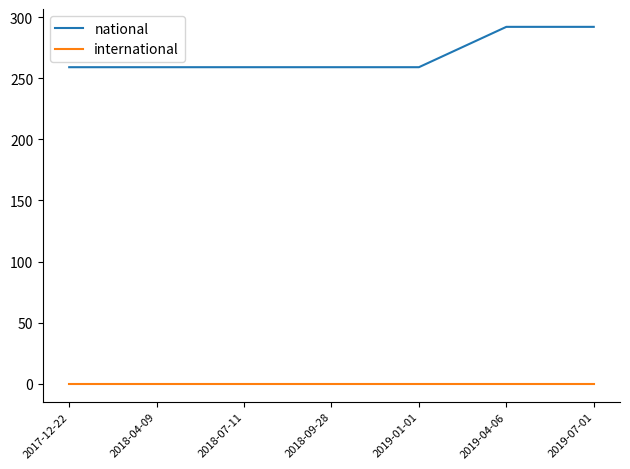

What position from the left is 2017-12-22?

1